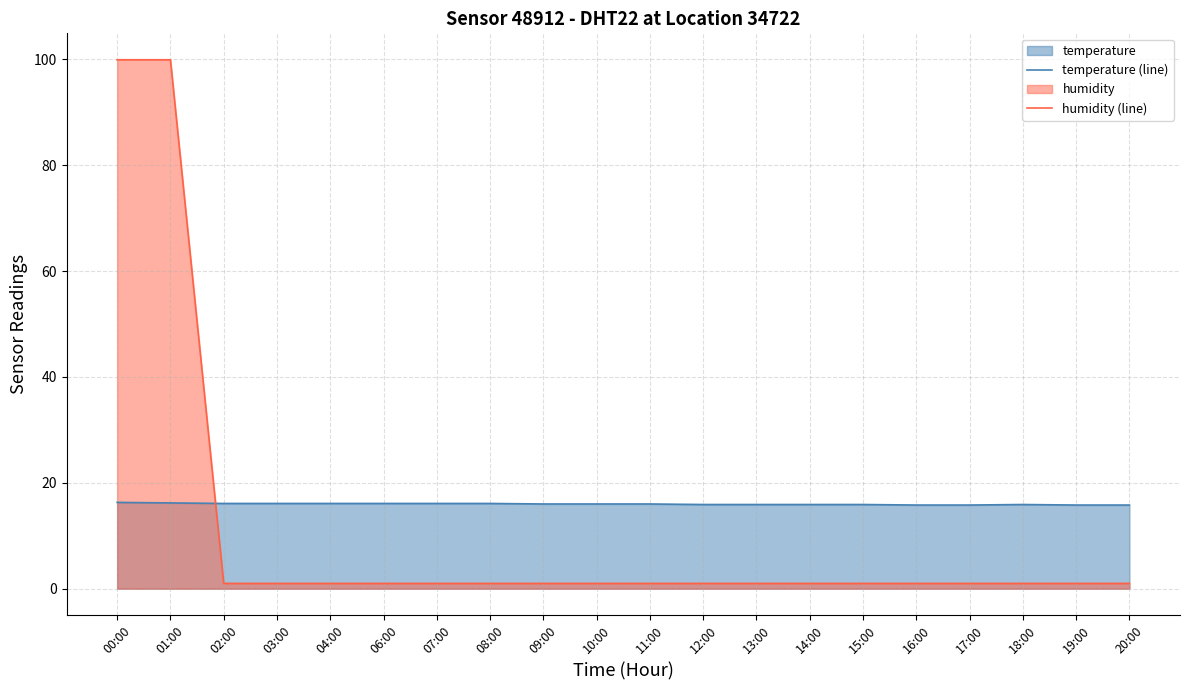

Rank the series by their average value, from lowest to highest.

humidity (line), temperature (line)